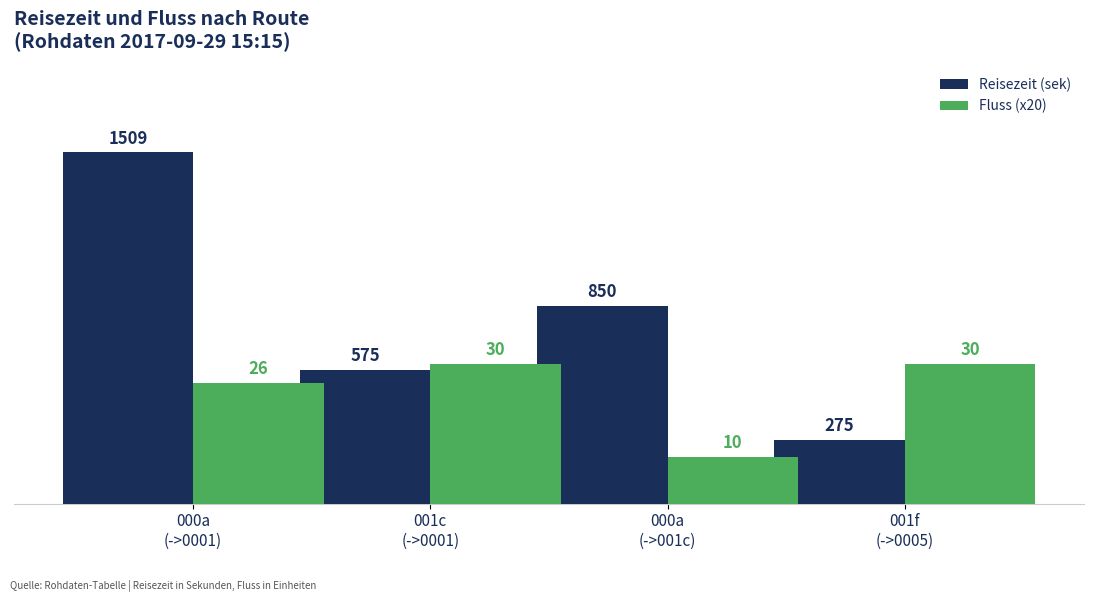

What is the average value of the Fluss (x20) series?

480